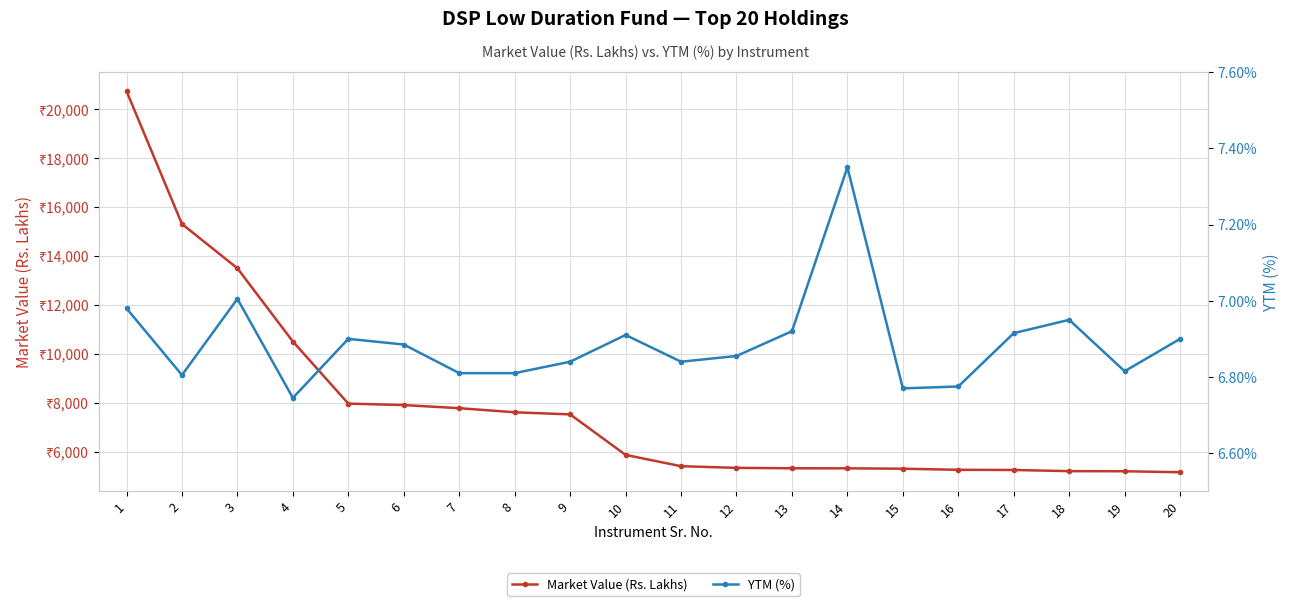

Count the number of data series in this chart.

2